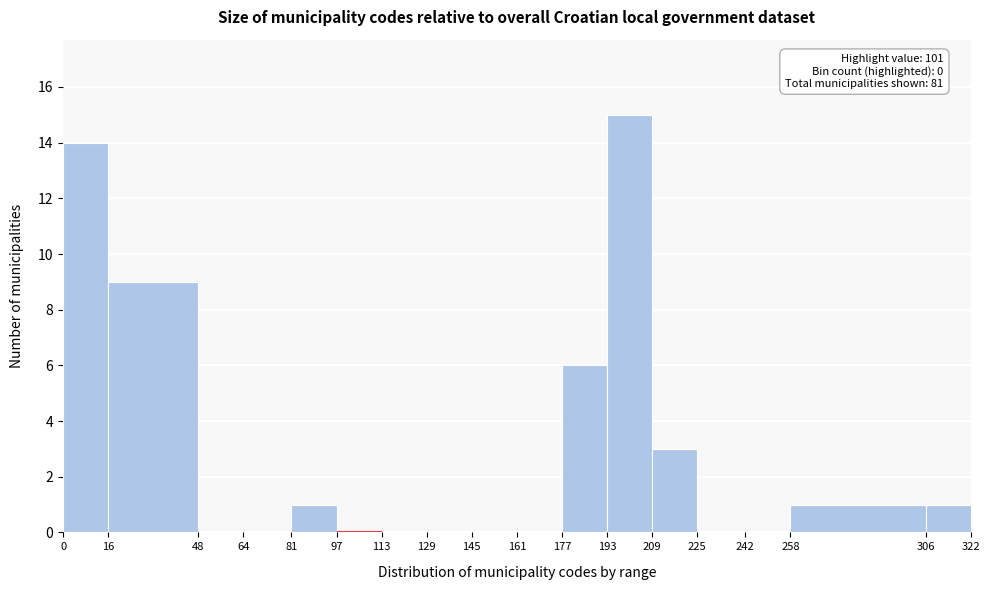

Over which range of the x-axis is the bar tallest?

193 to 209